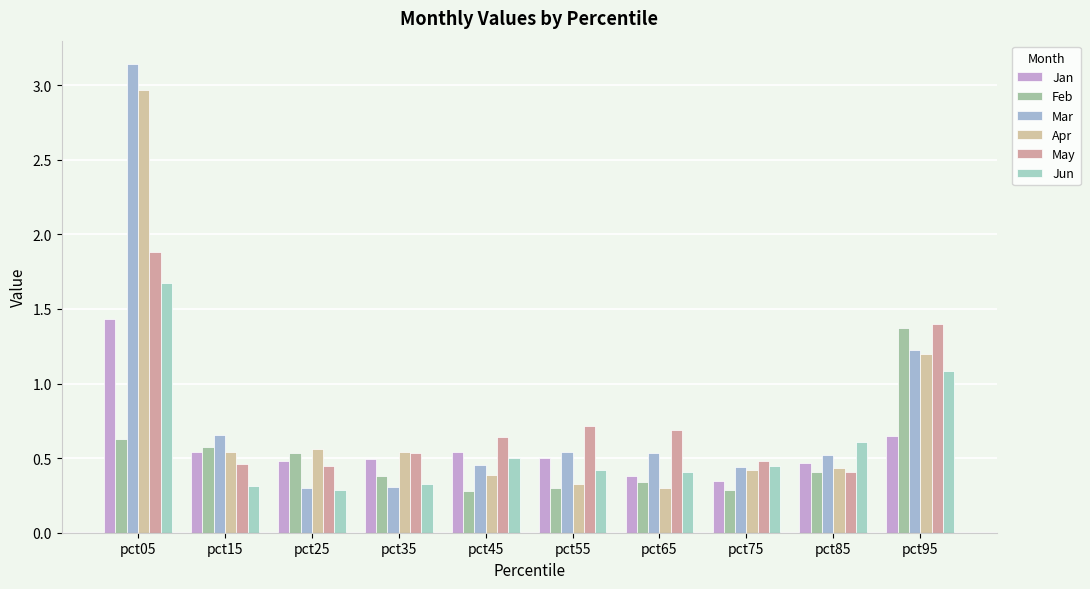

Does the chart contain stacked bars?

No